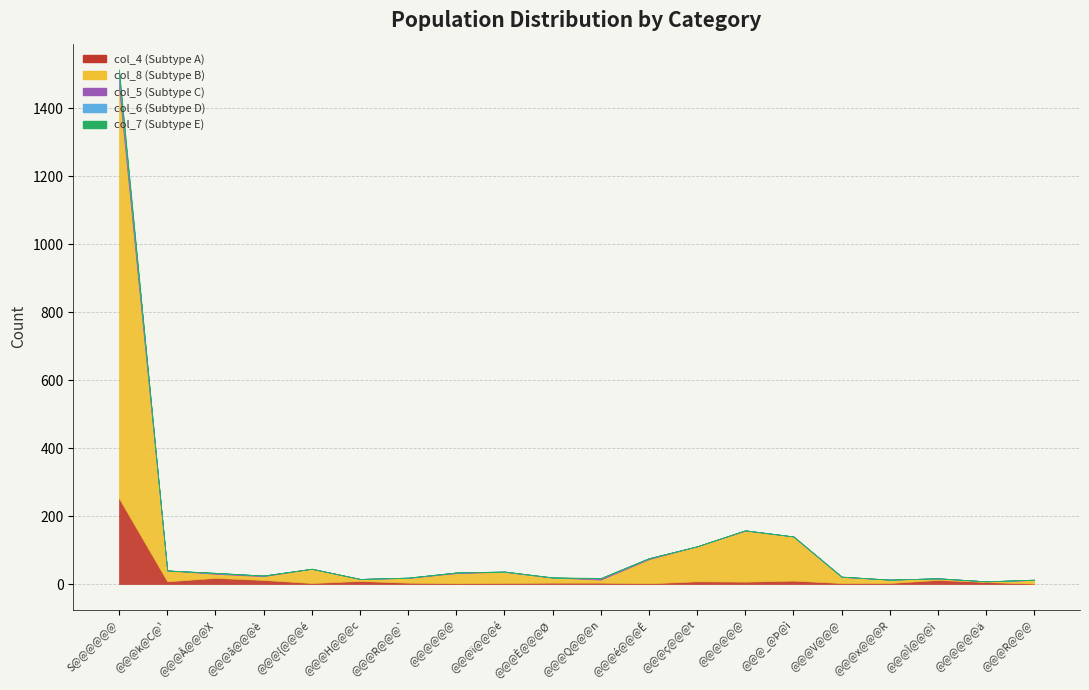

How many lines are shown in the chart?

5